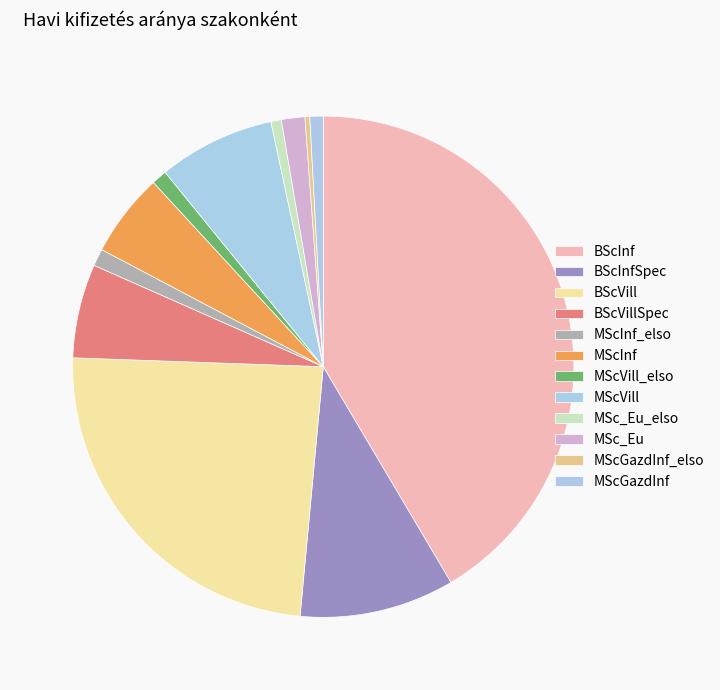

To the nearest percent, what percentage of the pie is BScVill?

24%